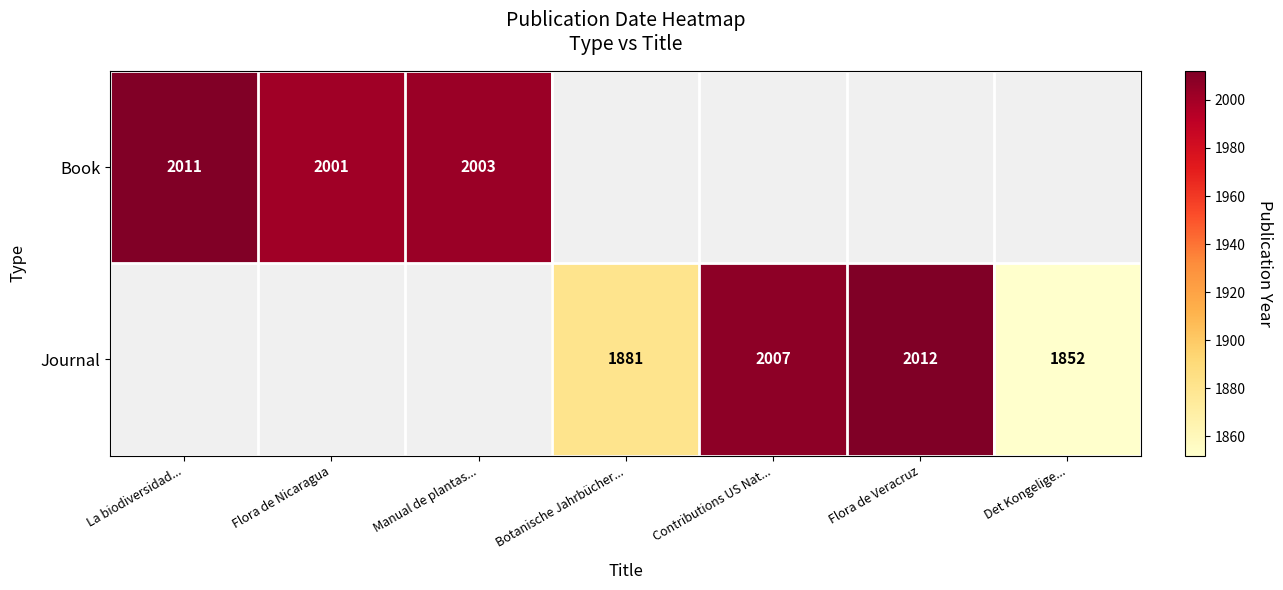

How many categories are shown in the chart?

7